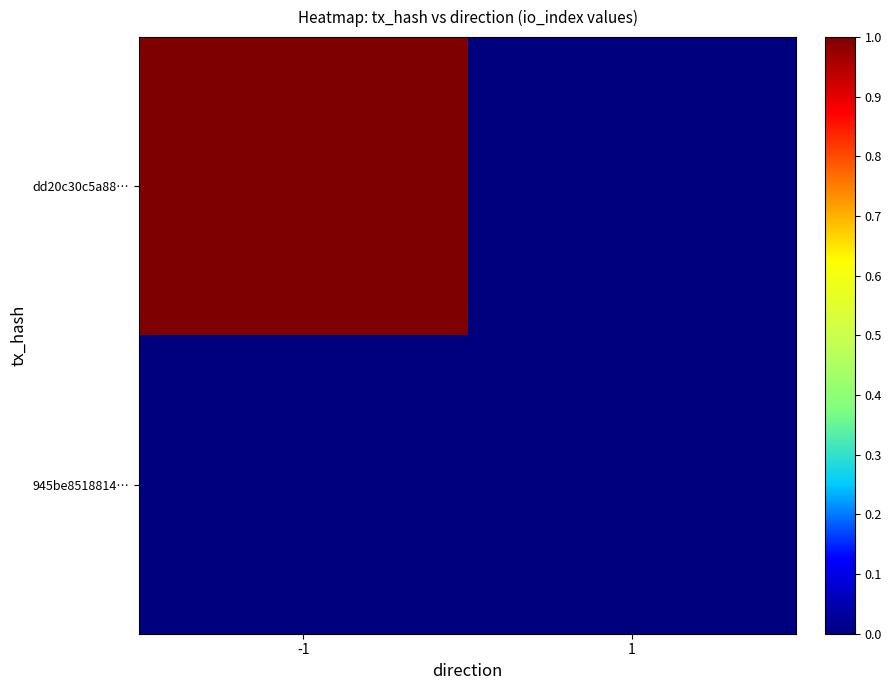

Reading right to left, transcribe all the data shown in this chart.

dd20c30c5a88…: 1=0	-1=1
945be8518814…: 1=0	-1=0